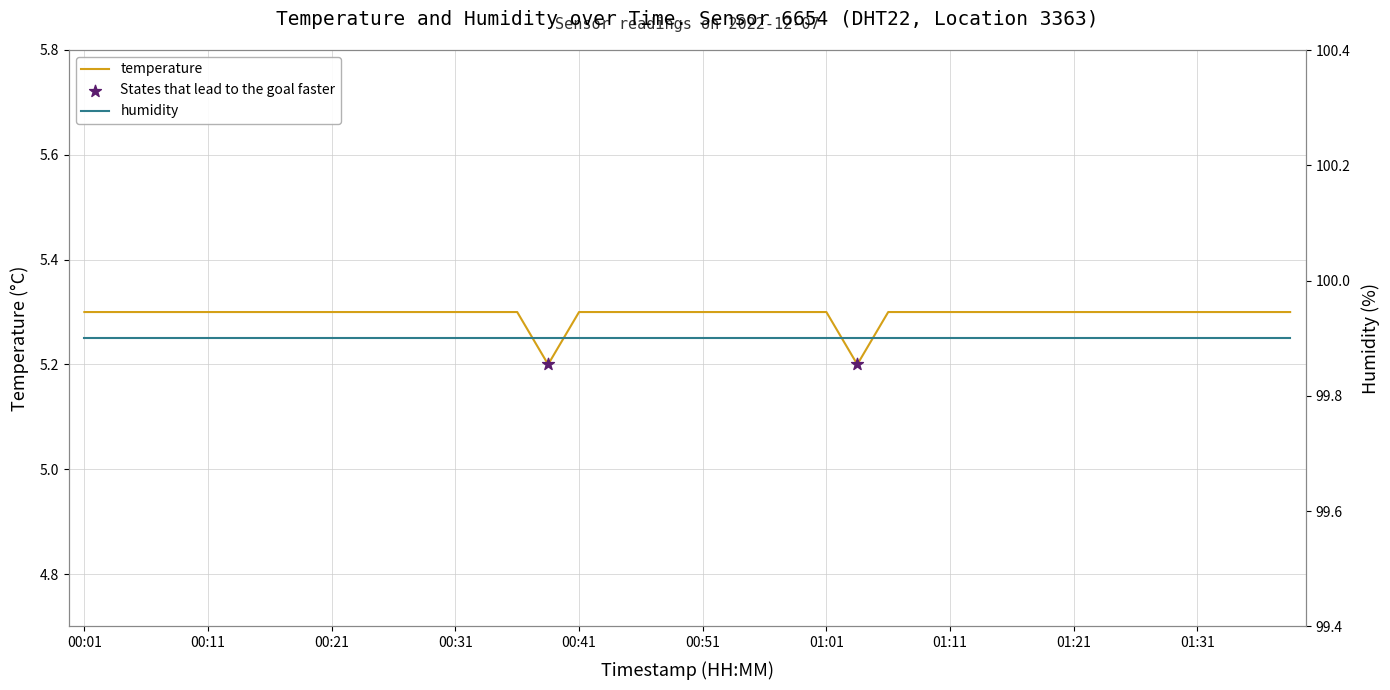

Which has a higher value, 00:41 or 01:08?

00:41